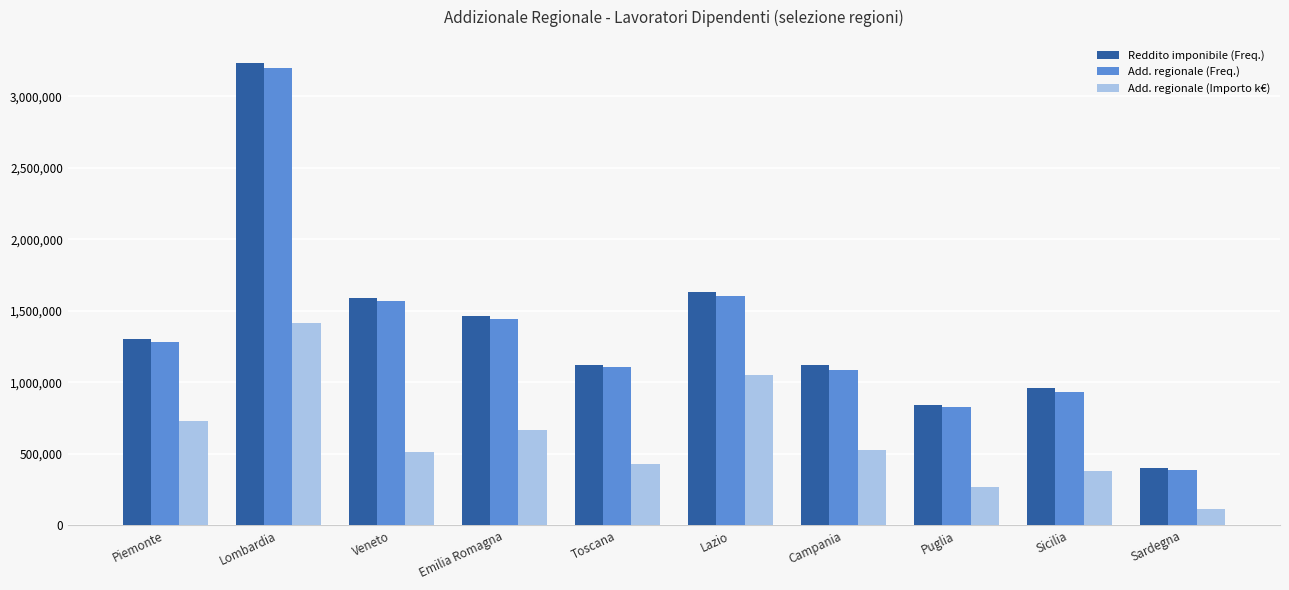

Which series has the largest range (max minus min)?

Reddito imponibile (Freq.)